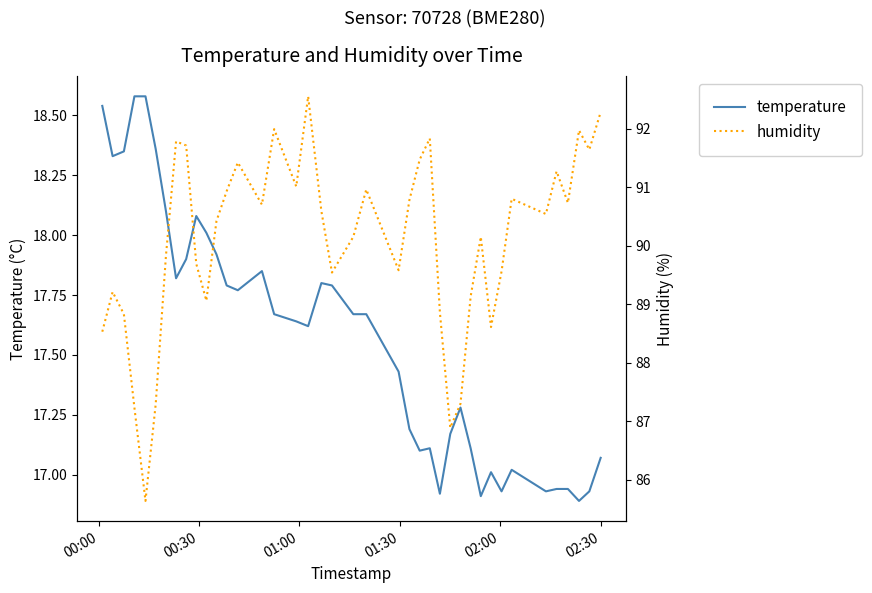

The value of temperature at 31 is 9.5. True or false?

False